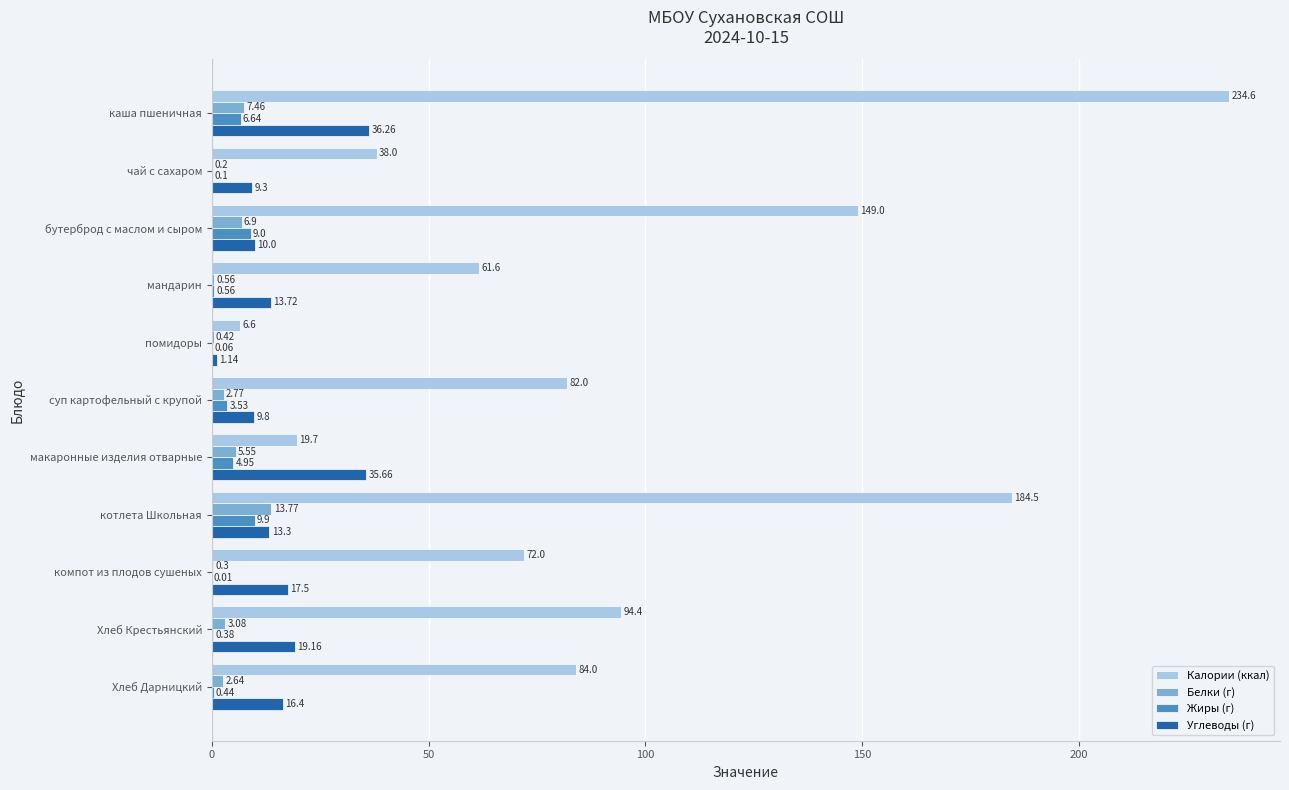

What is the sum of all Калории (ккал) values?

1026.4